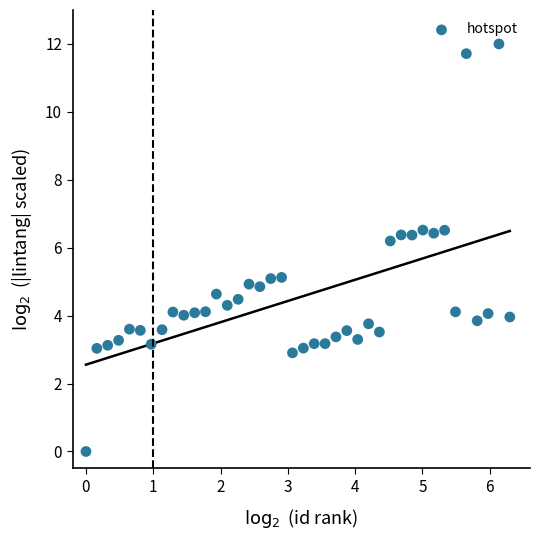

What Y value in the scatter plot is closest to 6?

6.2